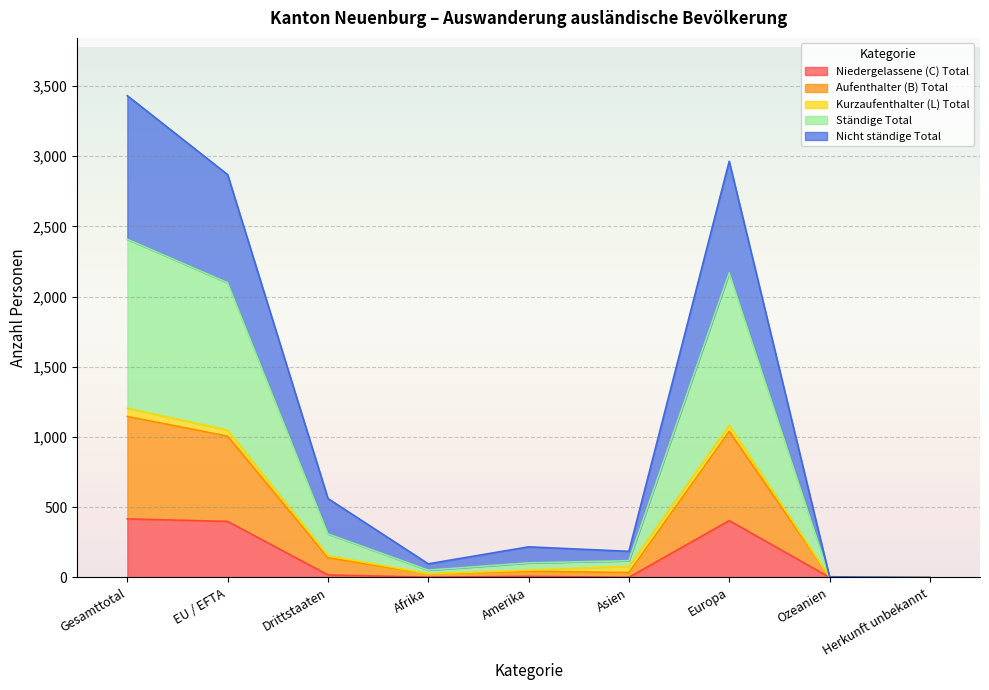

True or false: Nicht ständige Total has a value of 70 at Asien.

False